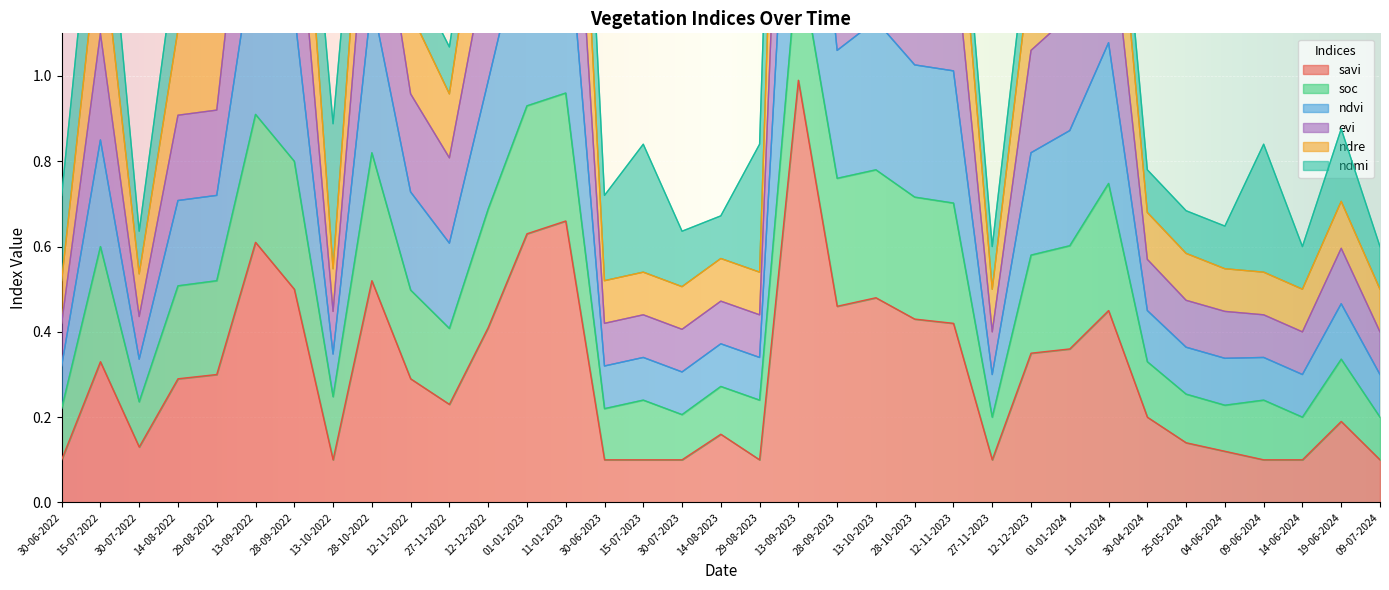

Which label corresponds to the largest value in the chart?

13-09-2023